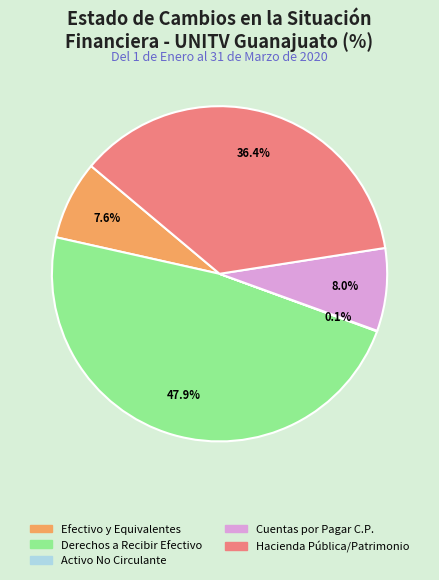

Is there any slice that represents more than half of the pie?

No